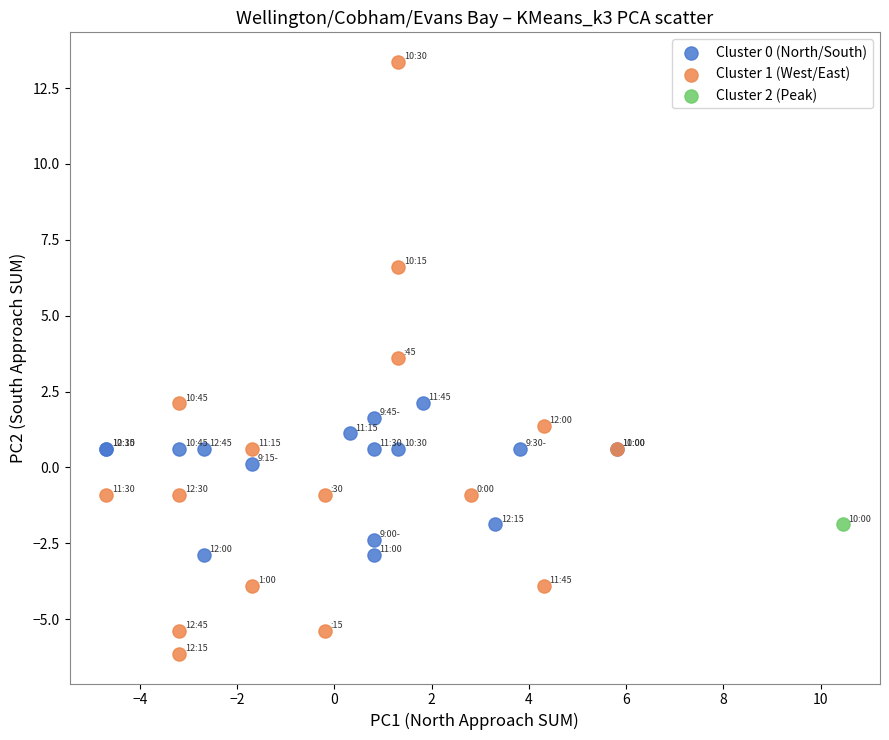

What are all the series names shown in the legend?

Cluster 0 (North/South), Cluster 1 (West/East), Cluster 2 (Peak)